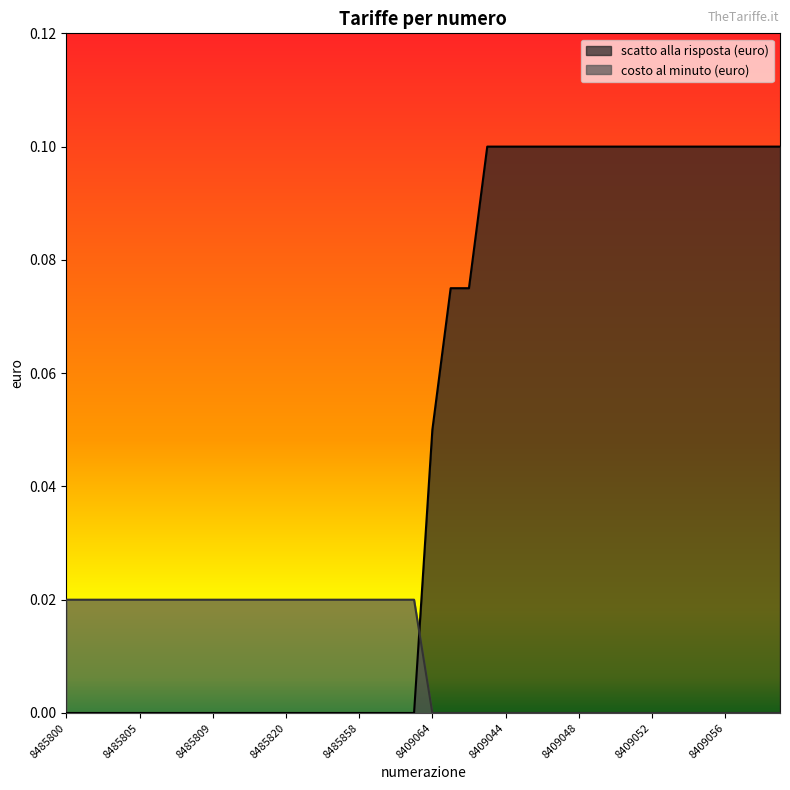

True or false: costo al minuto (euro) has more than 0 interior local peaks.

False